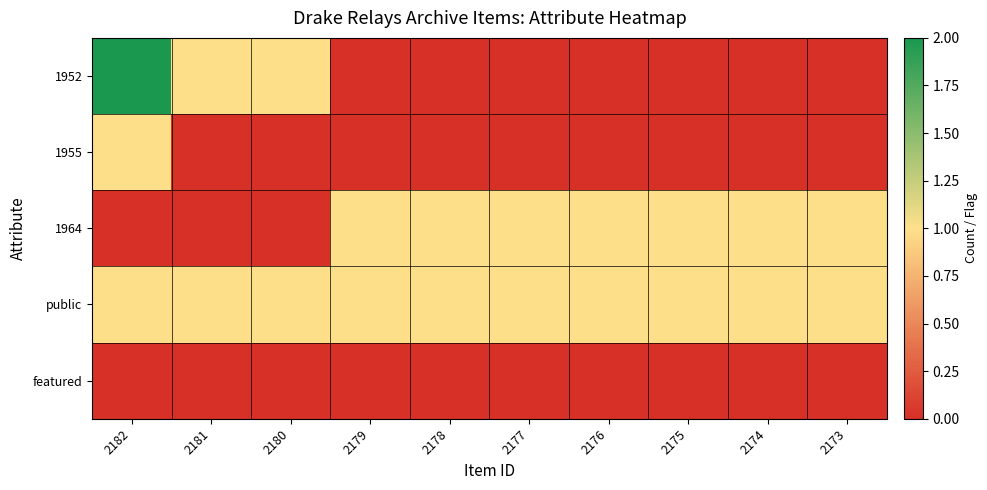

Which series has the widest spread of values?

1952